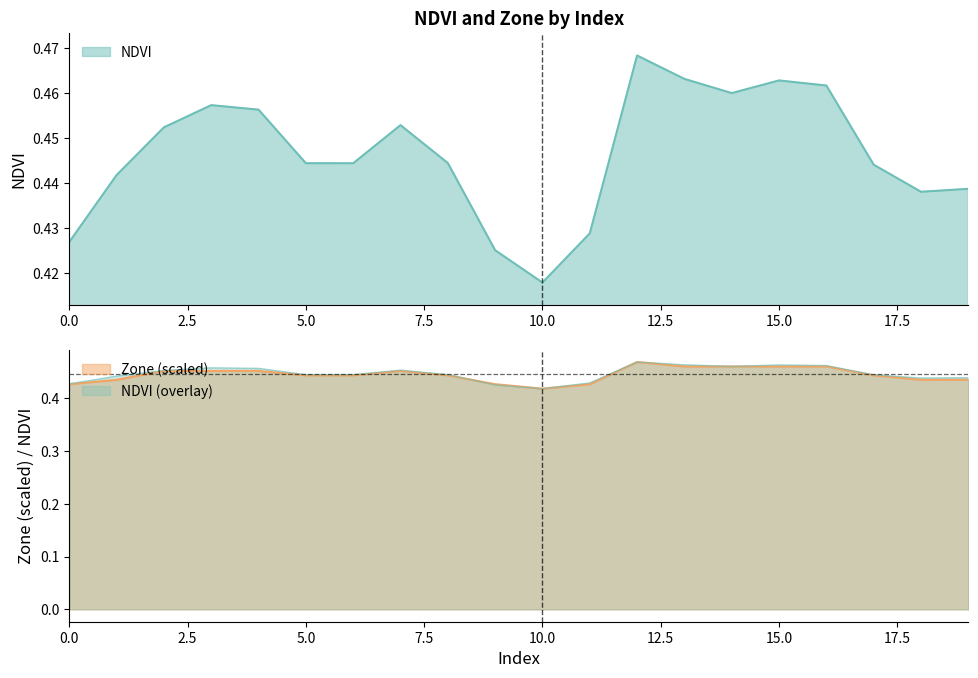

What is the difference between the maximum and minimum values in the NDVI series?

0.1